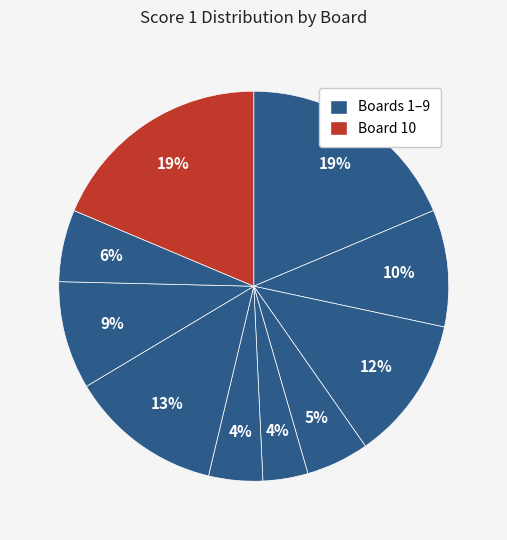

Which category has the smallest portion of the pie?

Board 5